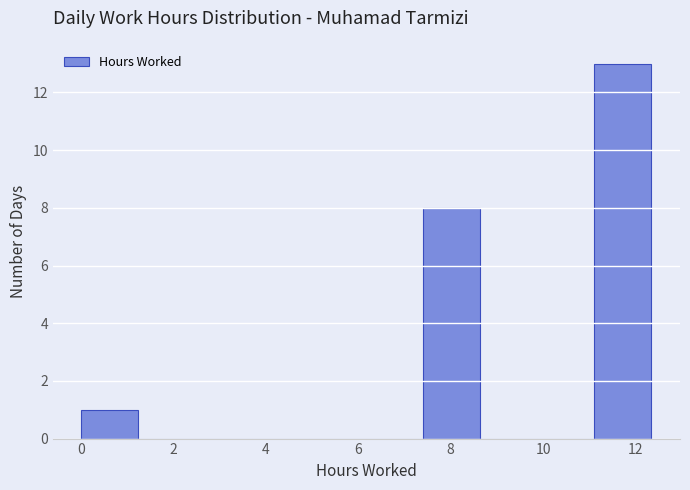

Reading left to right, transcribe this chart: for each bar, give the range it covers on the x-axis and its height. Neither the bar edges nor the heights are printed on the chart, so give them approximately, as read against the axes.

0.0 to 1.2: 1
1.2 to 2.4: 0
2.4 to 3.8: 0
3.8 to 5.0: 0
5.0 to 6.2: 0
6.2 to 7.4: 0
7.4 to 8.6: 8
8.6 to 9.8: 0
9.8 to 11.2: 0
11.2 to 12.4: 13